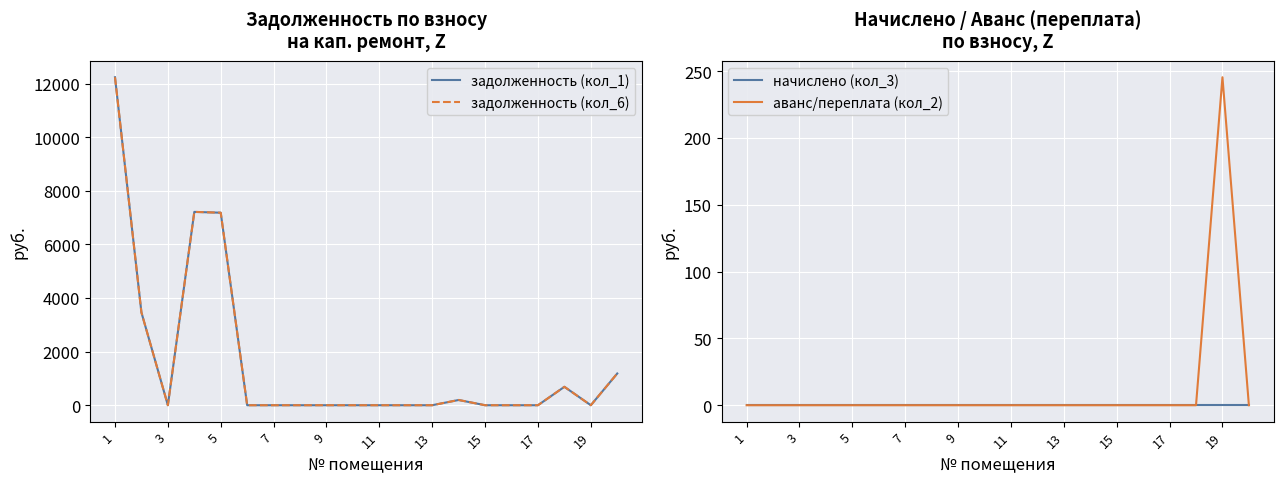

True or false: начислено (кол_3) and задолженность (кол_6) intersect in this chart.

False